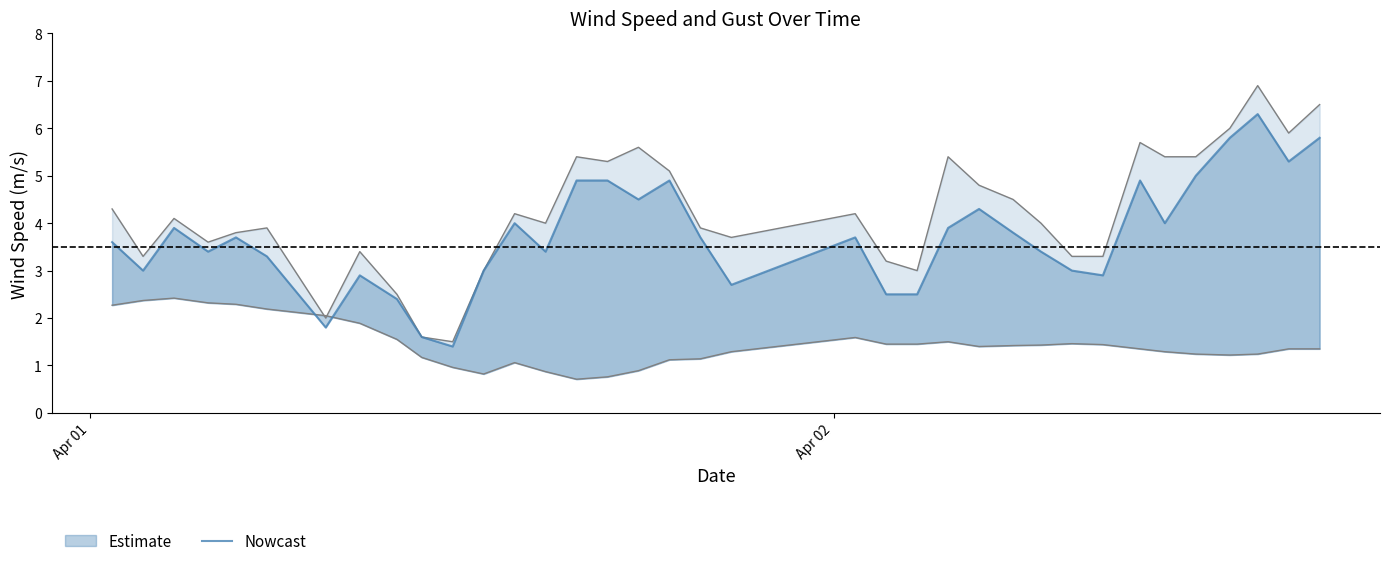

How many points are lower than both their immediate neighbors (excluding endpoints)?

10